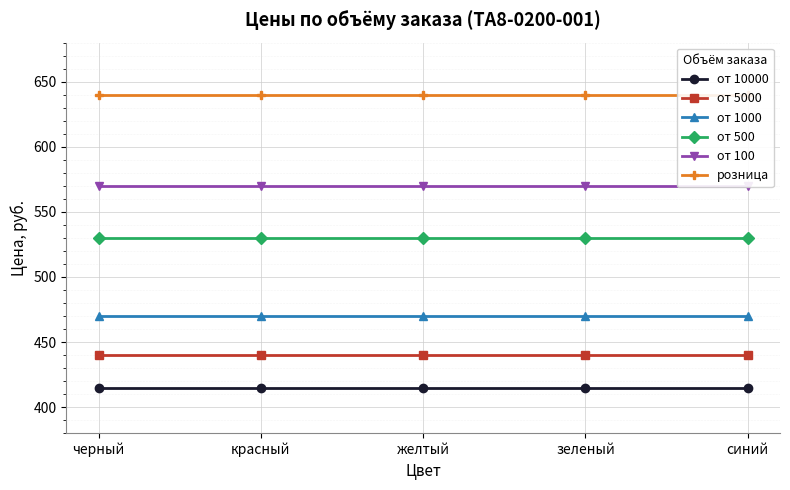

What is the lowest value of the от 500 series?

530